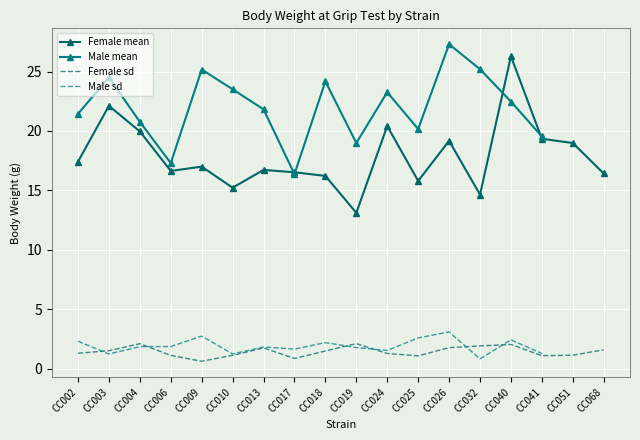

True or false: Female sd and Female mean intersect in this chart.

False